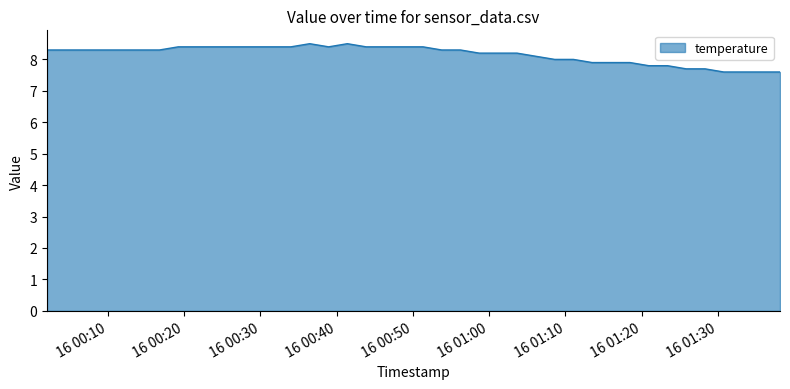

Reading left to right, transcribe all the data shown in this chart.

8.3	8.3	8.3	8.3	8.3	8.3	8.3	8.4	8.4	8.4	8.4	8.4	8.4	8.4	8.5	8.4	8.5	8.4	8.4	8.4	8.4	8.3	8.3	8.2	8.2	8.2	8.1	8.0	8.0	7.9	7.9	7.9	7.8	7.8	7.7	7.7	7.6	7.6	7.6	7.6